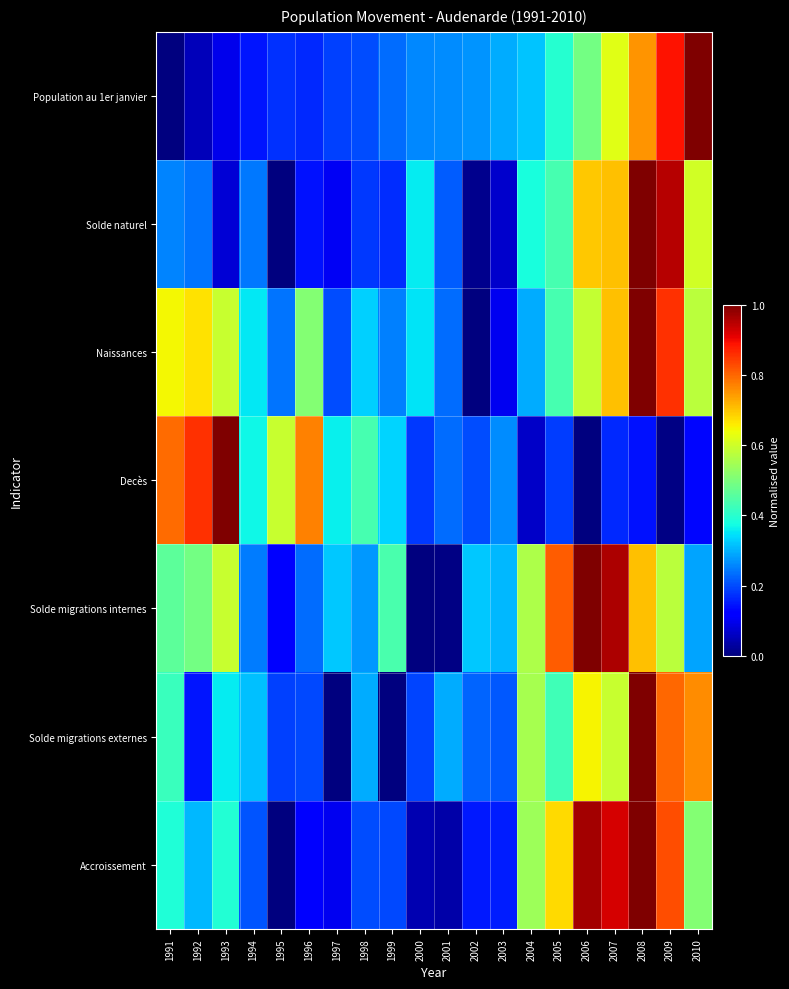

Reading left to right, extract all data points from this chart.

Population au 1er janvier: 1991=0.0	1992=0.1	1993=0.1	1994=0.1	1995=0.2	1996=0.2	1997=0.2	1998=0.2	1999=0.2	2000=0.3	2001=0.3	2002=0.3	2003=0.3	2004=0.3	2005=0.4	2006=0.5	2007=0.6	2008=0.8	2009=0.9	2010=1.0
Solde naturel: 1991=0.3	1992=0.2	1993=0.1	1994=0.2	1995=0.0	1996=0.1	1997=0.1	1998=0.2	1999=0.2	2000=0.4	2001=0.2	2002=0.0	2003=0.1	2004=0.4	2005=0.4	2006=0.7	2007=0.7	2008=1.0	2009=1.0	2010=0.6
Naissances: 1991=0.6	1992=0.7	1993=0.6	1994=0.4	1995=0.2	1996=0.5	1997=0.2	1998=0.3	1999=0.3	2000=0.3	2001=0.2	2002=0.0	2003=0.1	2004=0.3	2005=0.4	2006=0.6	2007=0.7	2008=1.0	2009=0.9	2010=0.6
Decès: 1991=0.8	1992=0.9	1993=1.0	1994=0.4	1995=0.6	1996=0.8	1997=0.4	1998=0.4	1999=0.3	2000=0.2	2001=0.2	2002=0.2	2003=0.3	2004=0.1	2005=0.2	2006=0.0	2007=0.2	2008=0.1	2009=0.0	2010=0.1
Solde migrations internes: 1991=0.5	1992=0.5	1993=0.6	1994=0.2	1995=0.1	1996=0.2	1997=0.3	1998=0.3	1999=0.4	2000=0.0	2001=0.0	2002=0.3	2003=0.3	2004=0.6	2005=0.8	2006=1.0	2007=1.0	2008=0.7	2009=0.6	2010=0.3
Solde migrations externes: 1991=0.4	1992=0.1	1993=0.4	1994=0.3	1995=0.2	1996=0.2	1997=0.0	1998=0.3	1999=0.0	2000=0.2	2001=0.3	2002=0.2	2003=0.2	2004=0.6	2005=0.4	2006=0.6	2007=0.6	2008=1.0	2009=0.8	2010=0.8
Accroissement: 1991=0.4	1992=0.3	1993=0.4	1994=0.2	1995=0.0	1996=0.1	1997=0.1	1998=0.2	1999=0.2	2000=0.0	2001=0.0	2002=0.1	2003=0.2	2004=0.5	2005=0.7	2006=1.0	2007=0.9	2008=1.0	2009=0.8	2010=0.5